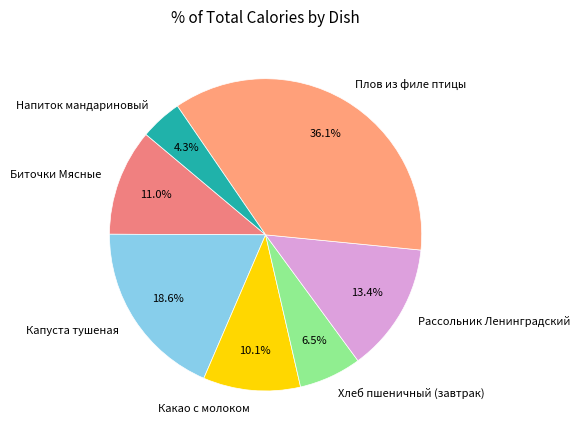

Which has a higher value, Хлеб пшеничный (завтрак) or Напиток мандариновый?

Хлеб пшеничный (завтрак)